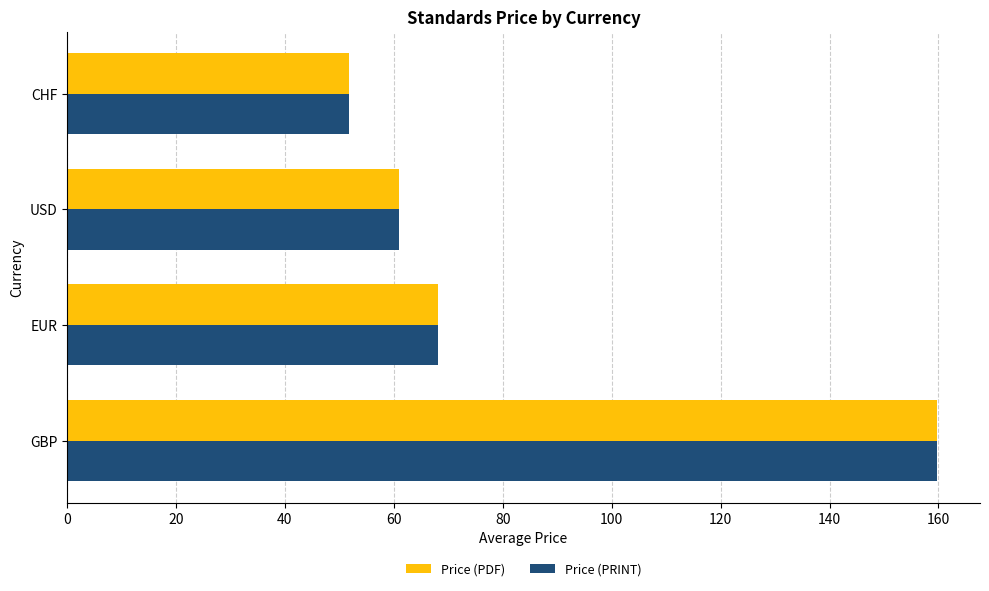

What is the average value of the Price (PRINT) series?

85.1